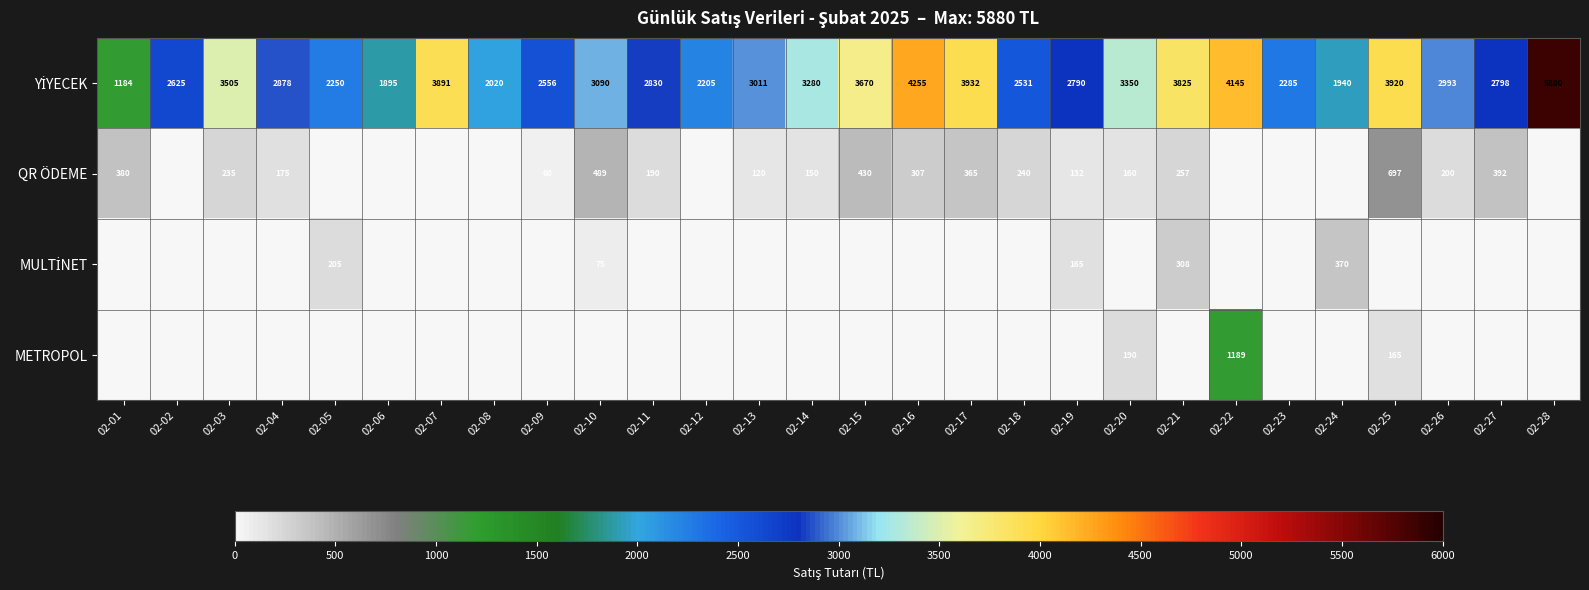

What is the spread (max minus min) of values at 02-26?

2993.2